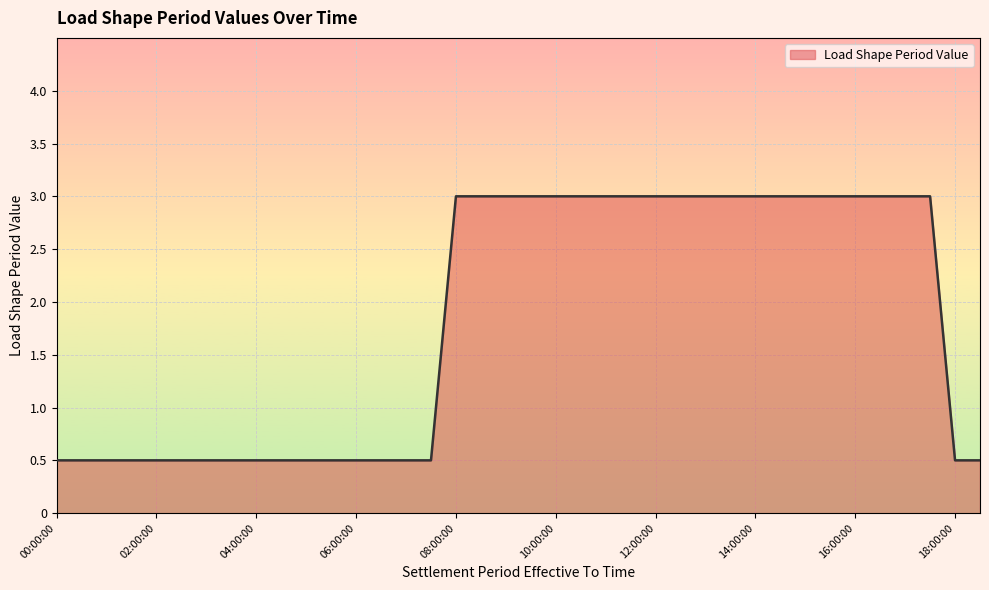

What is the difference between the maximum and minimum values?

2.5